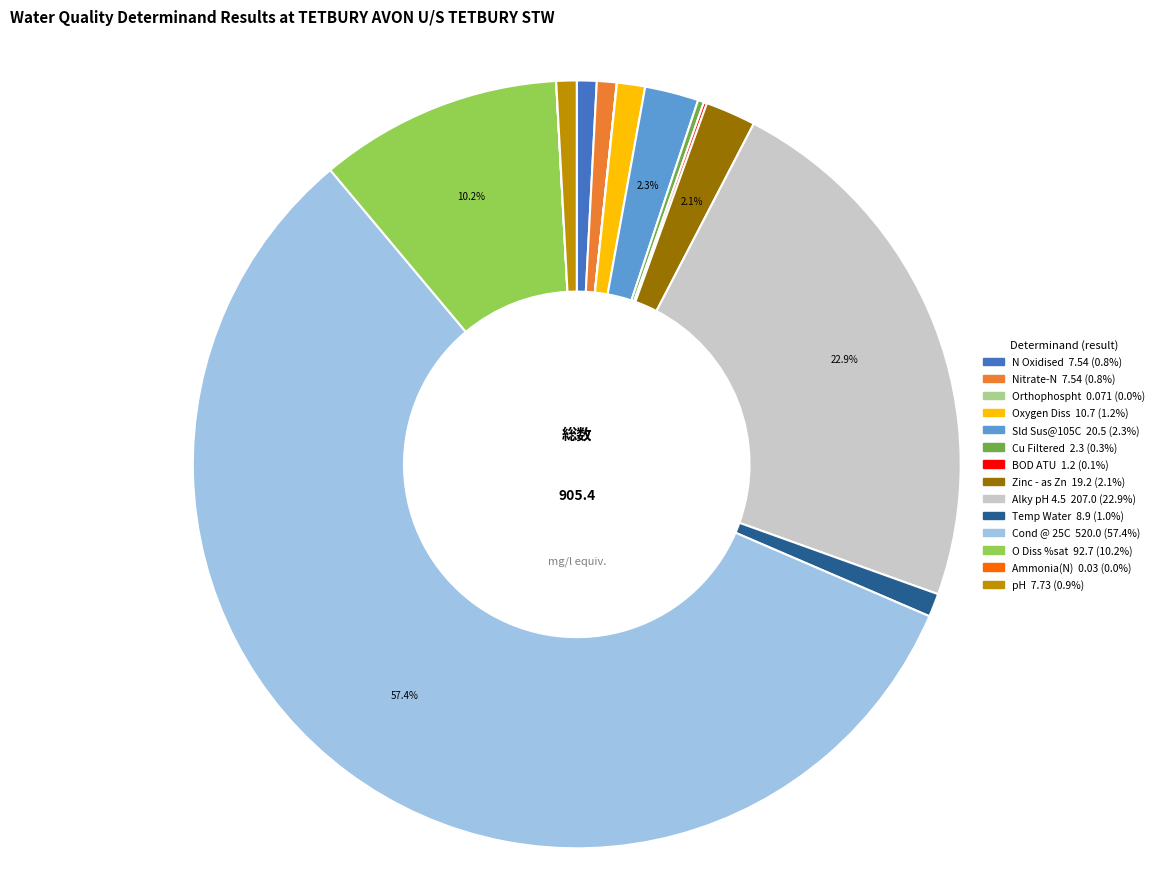

Is Cond @ 25C the majority of the pie?

Yes